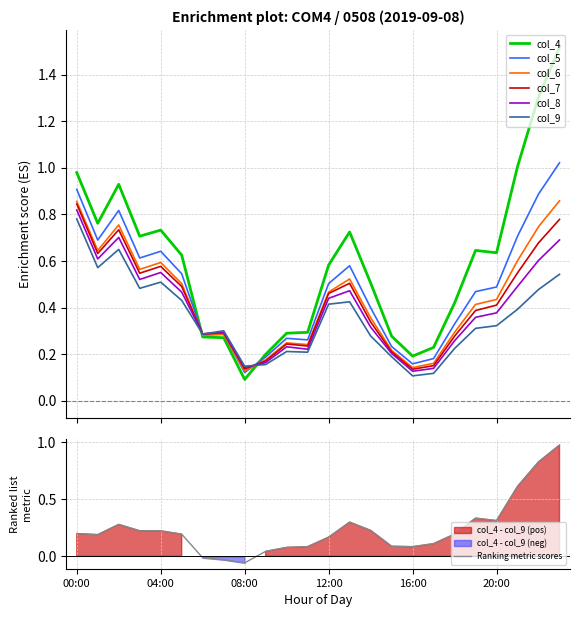

Which category has the lowest value in the col_6 series?

08:00